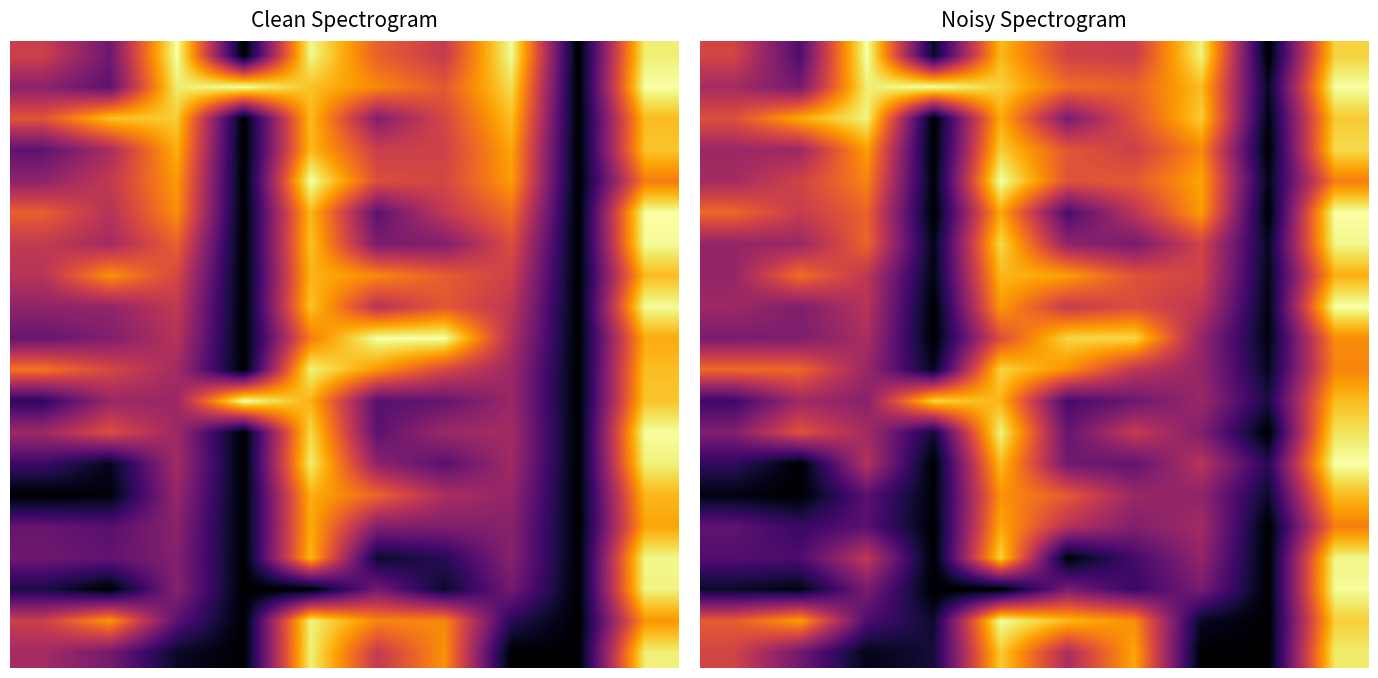

What is the difference between the maximum and minimum values in the row_4 series?

1.0